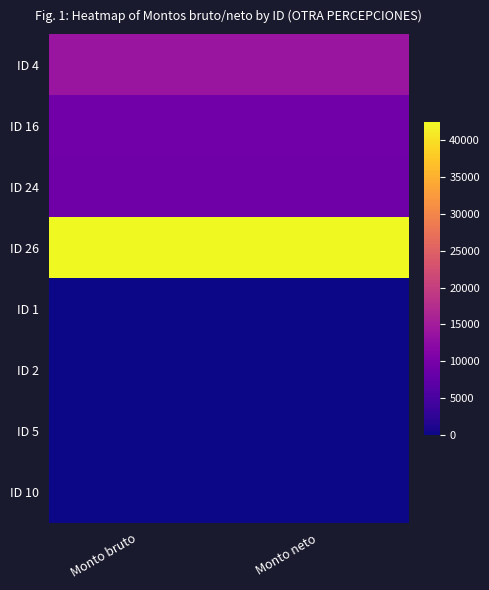

What is the total value across all series at Monto bruto?

74755.2